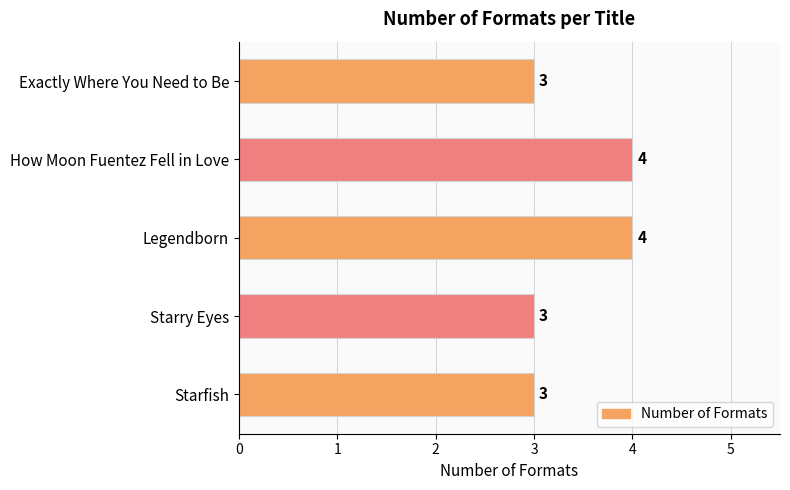

How many categories are shown in the chart?

5